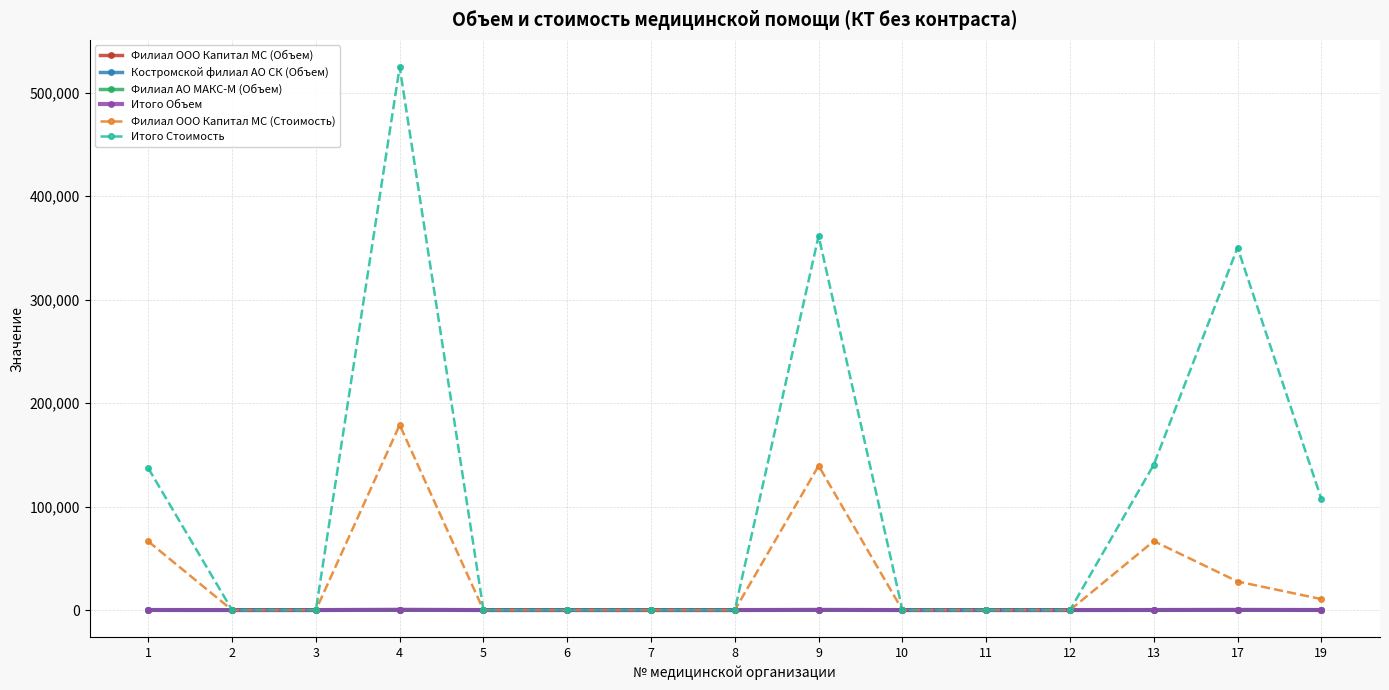

How many data points does each series have?

15